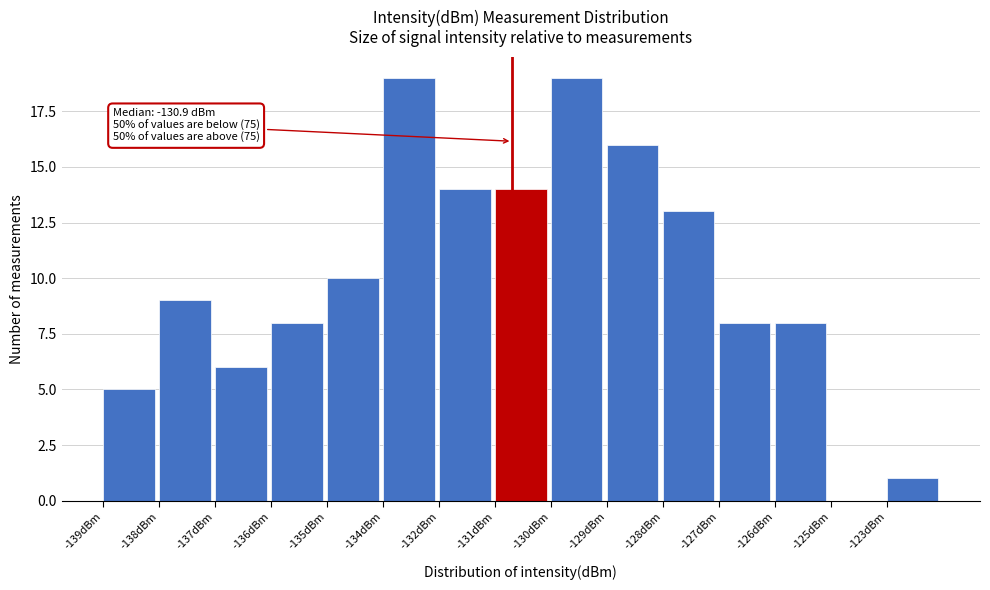

Reading left to right, list all the values displayed in this chart.

-139dBm=5	-138dBm=9	-137dBm=6	-136dBm=8	-135dBm=10	-134dBm=19	-132dBm=14	-131dBm=14	-130dBm=19	-129dBm=16	-128dBm=13	-127dBm=8	-126dBm=8	-125dBm=0	-123dBm=1